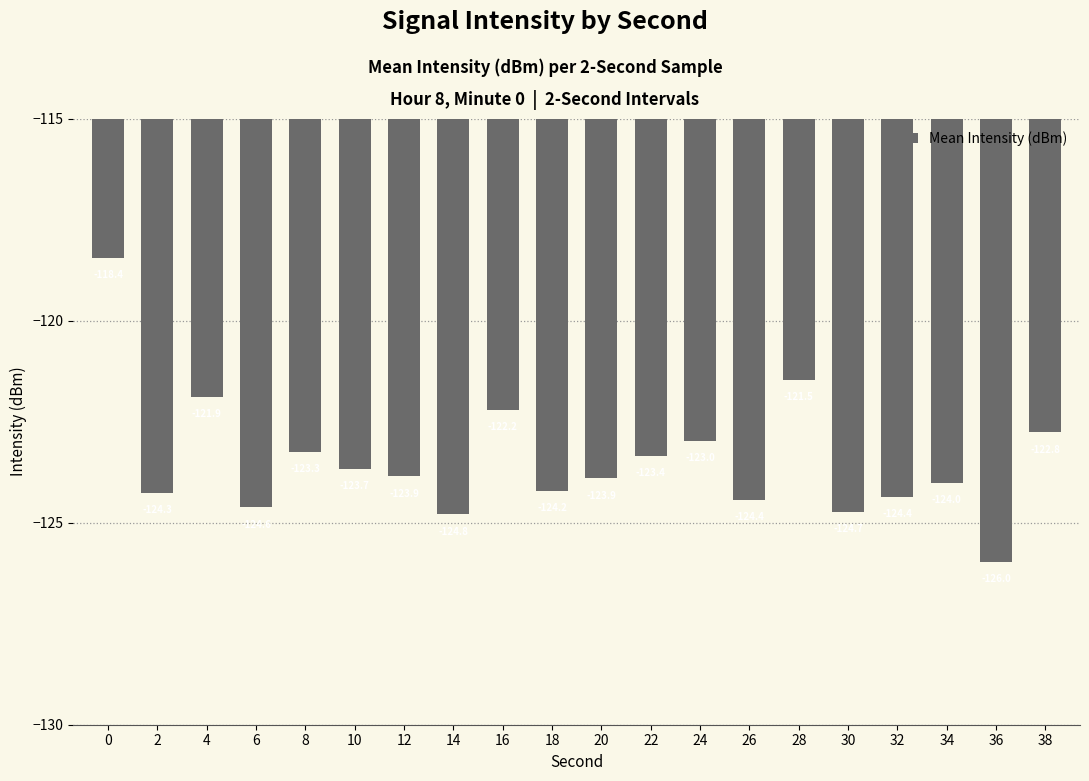

Reading left to right, extract all data points from this chart.

0=-118.4	2=-124.3	4=-121.9	6=-124.6	8=-123.3	10=-123.7	12=-123.9	14=-124.8	16=-122.2	18=-124.2	20=-123.9	22=-123.4	24=-123.0	26=-124.4	28=-121.5	30=-124.7	32=-124.4	34=-124.0	36=-126.0	38=-122.8